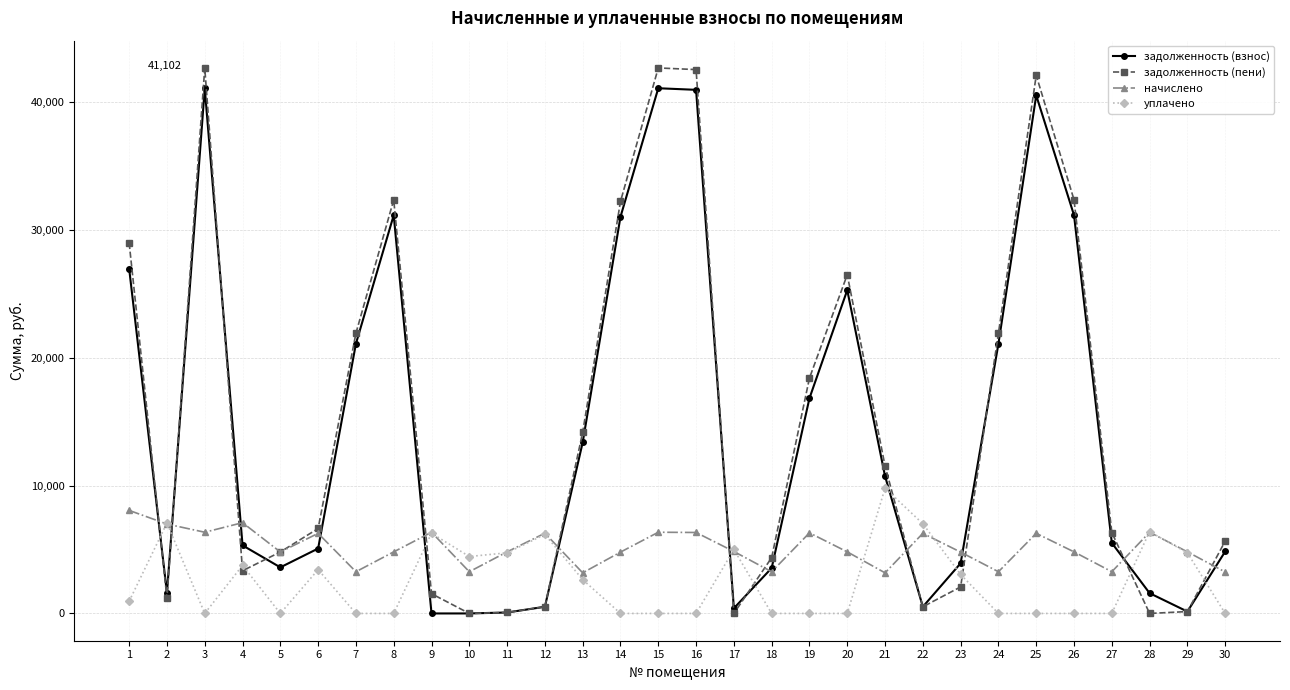

What is the highest value of the уплачено series?

9803.9